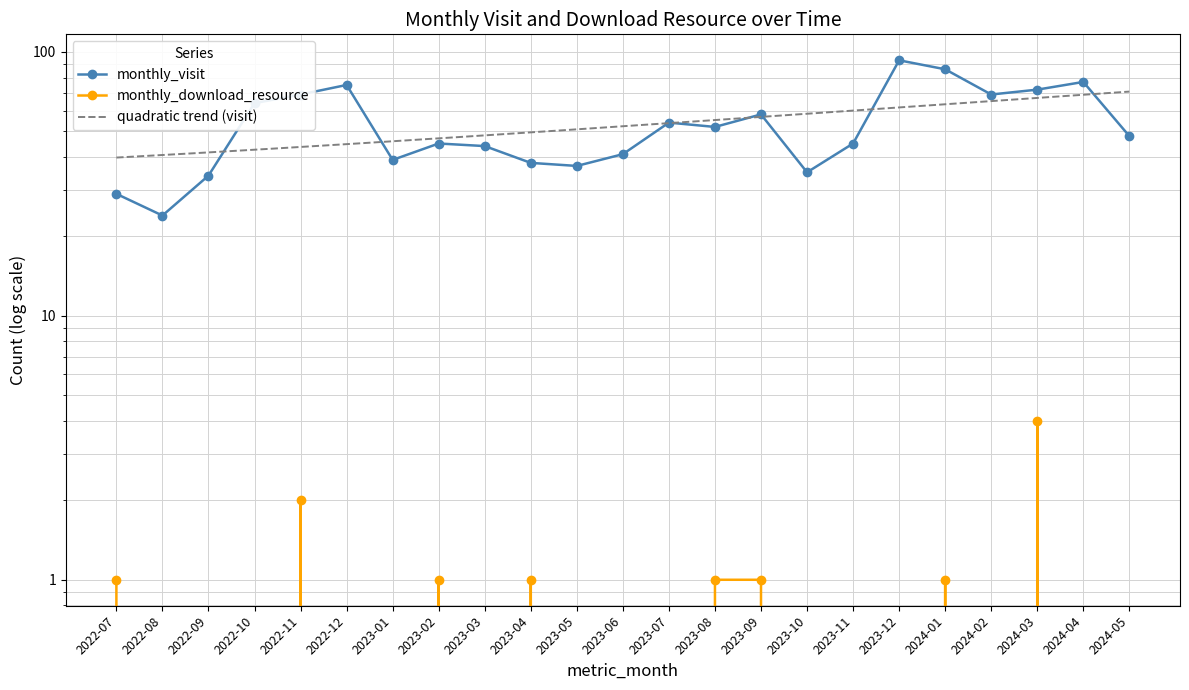

How many values in the monthly_visit series exceed 48?

11